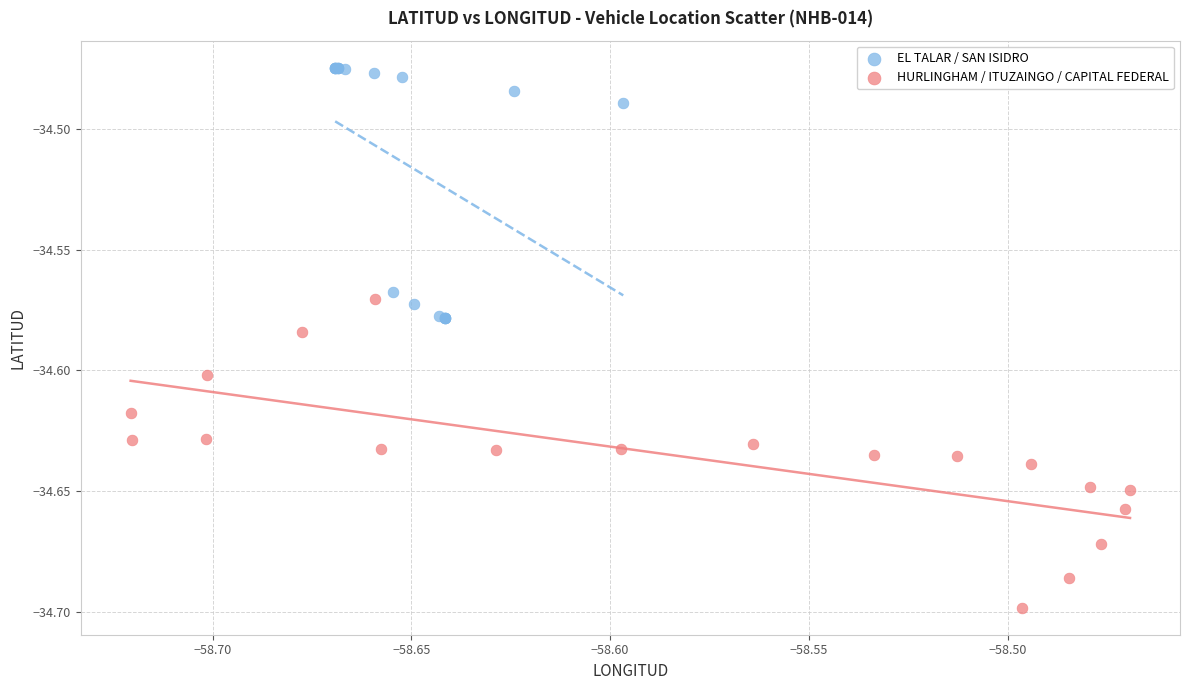

Which series reaches the minimum Y coordinate?

HURLINGHAM / ITUZAINGO / CAPITAL FEDERAL